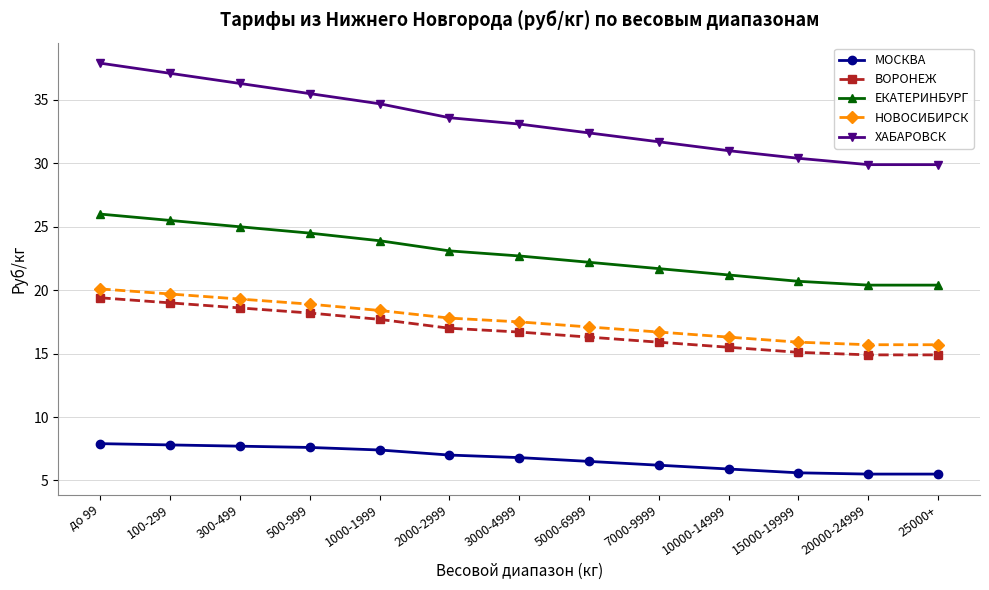

What is the difference between the ЕКАТЕРИНБУРГ values at 2000-2999 and 500-999?

1.4